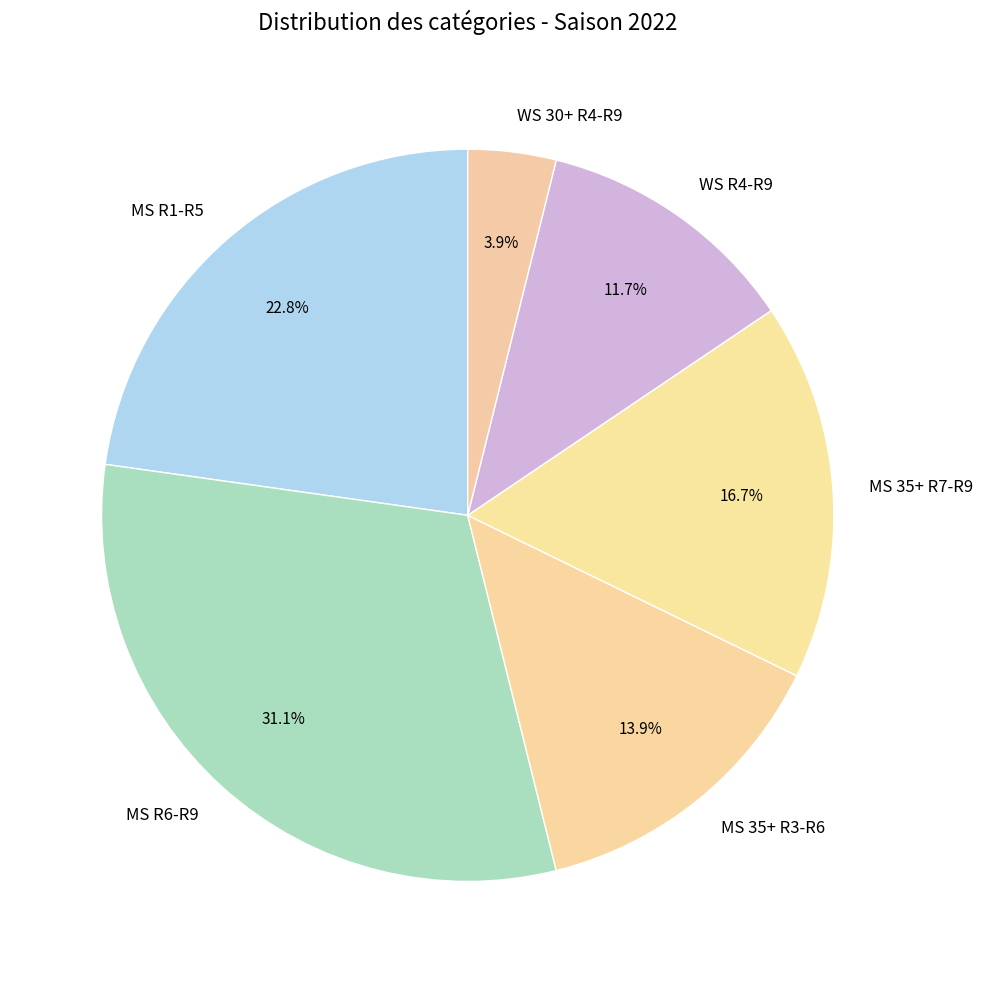

To the nearest percent, what is the combined percentage of WS 30+ R4-R9 and MS R6-R9?

35%